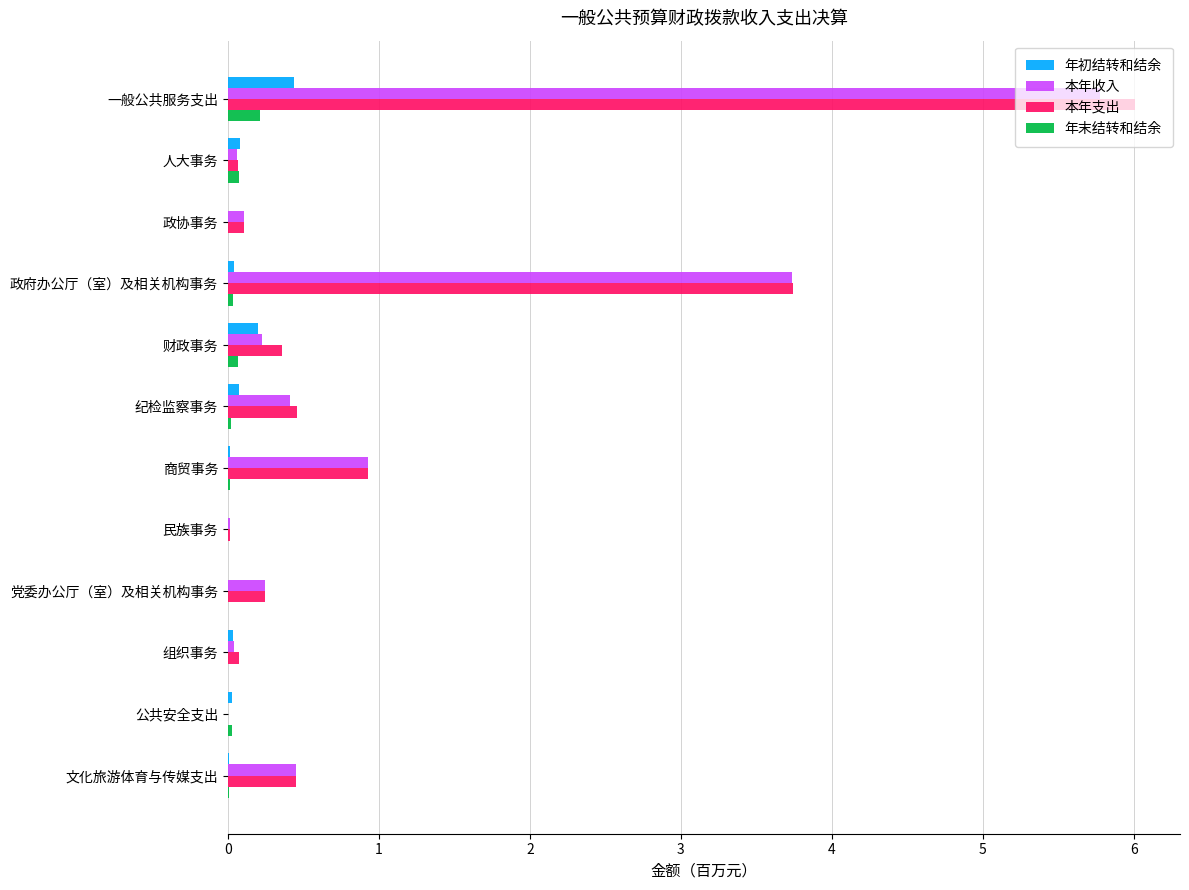

Is it true that 年末结转和结余 equals 0.0 at 组织事务?

True